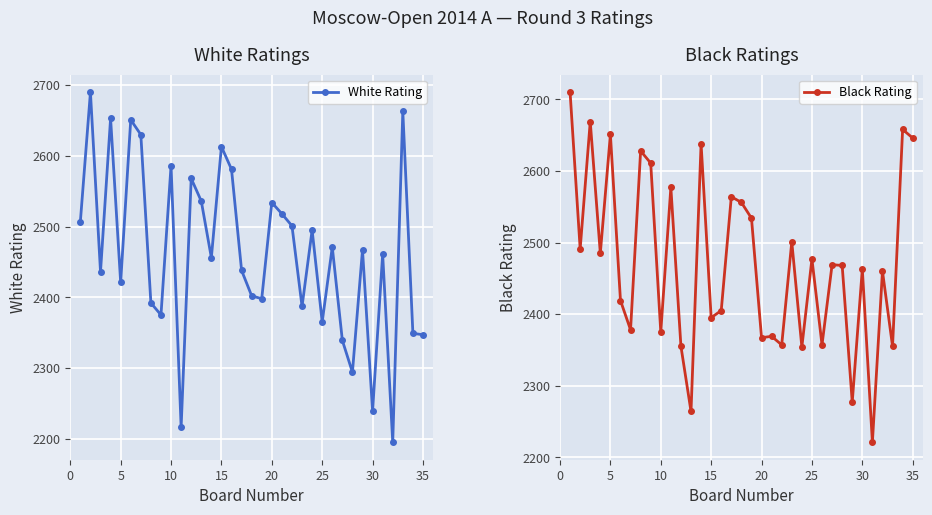

How many lines are shown in the chart?

2